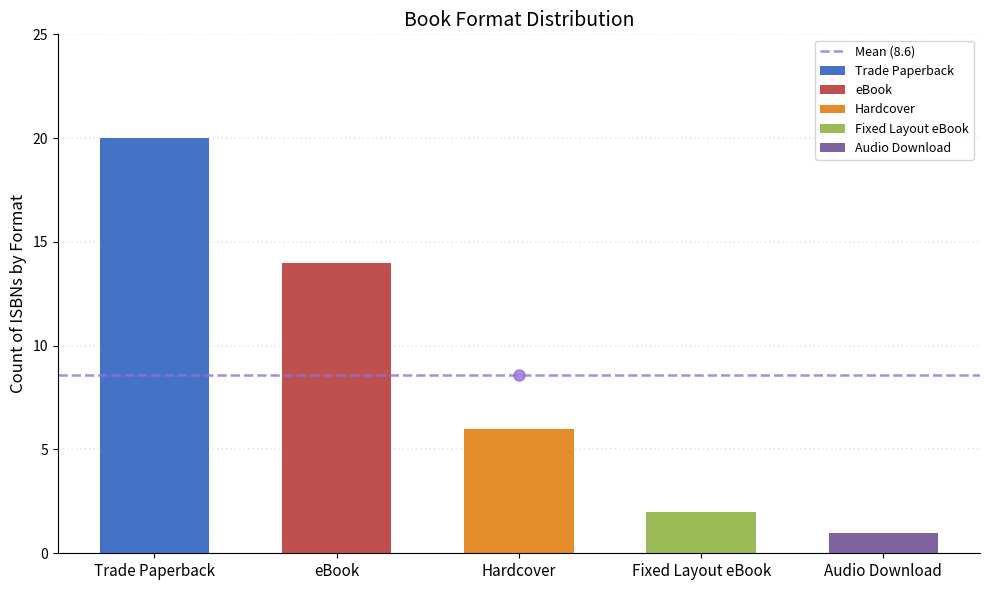

What is the maximum value shown in the chart?

20